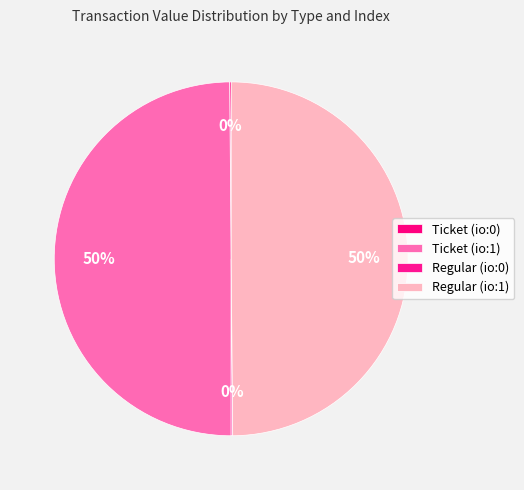

True or false: Ticket (io:0) accounts for 0% of the total.

True